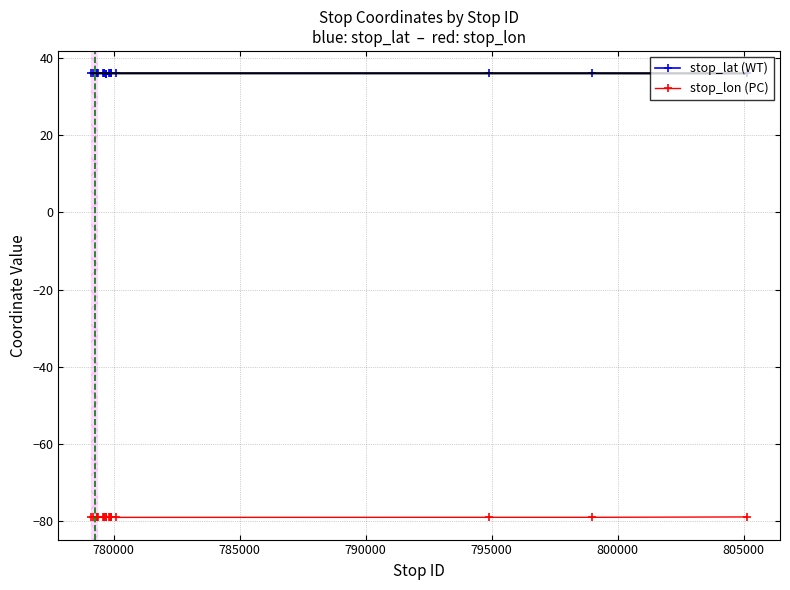

What is the maximum value shown in the chart?

36.0